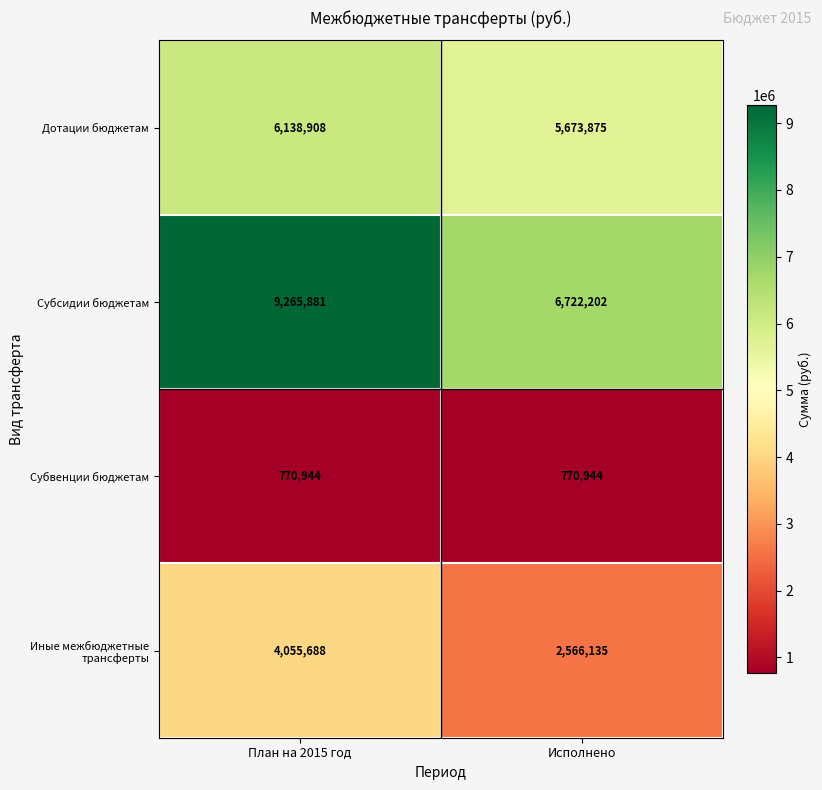

Read the Дотации бюджетам value at Исполнено.

5673875